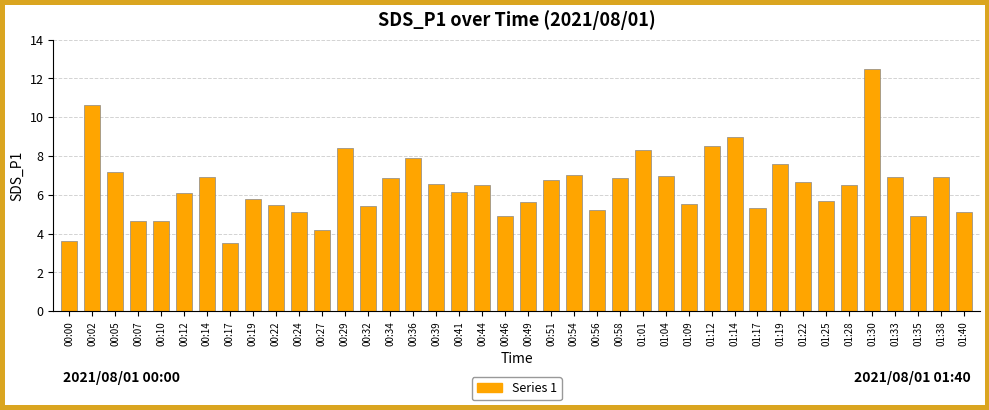

What is the average value?

6.5